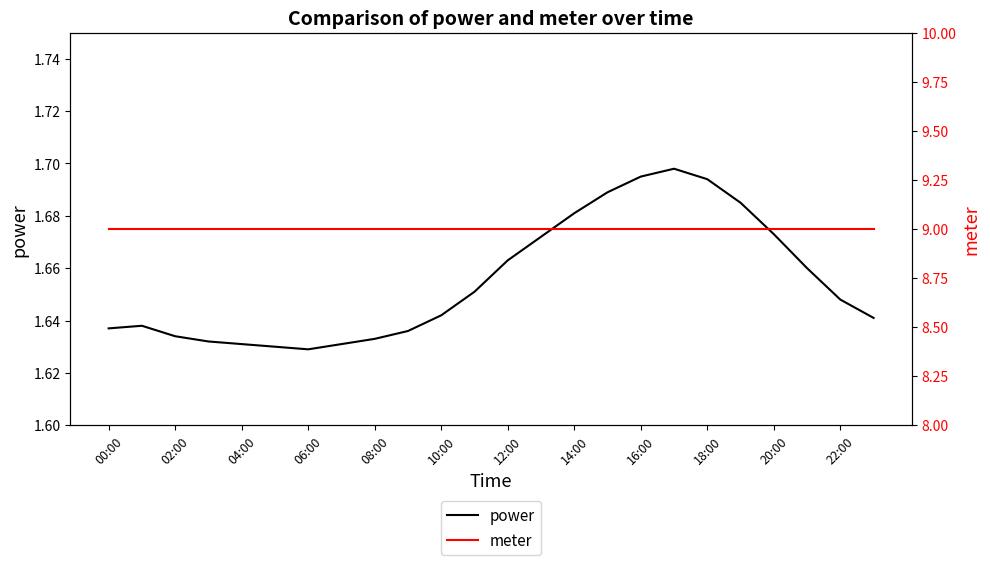

True or false: power has a value of 0.5 at 22:00.

False